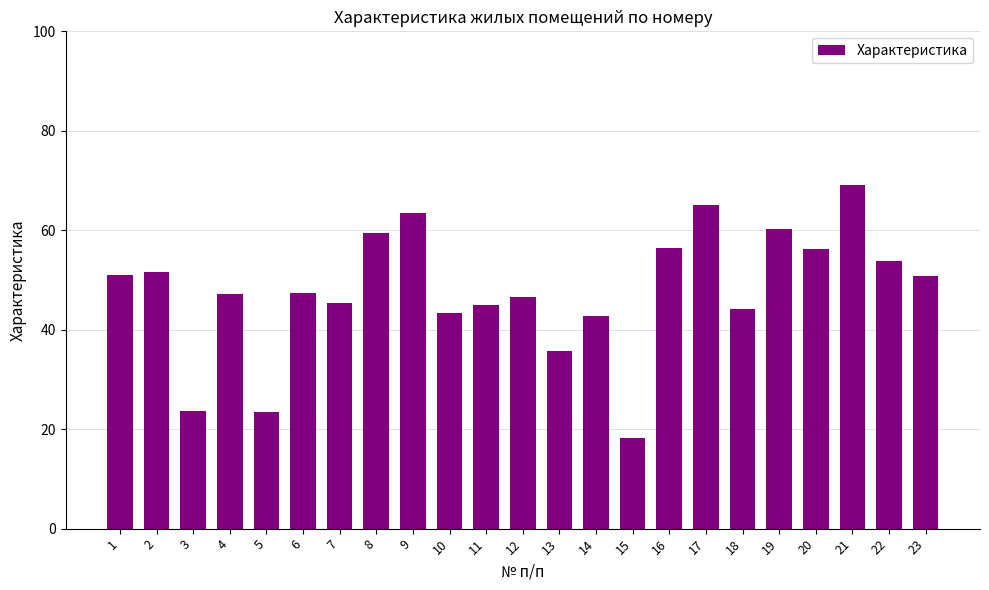

Which label corresponds to the smallest value in the chart?

15